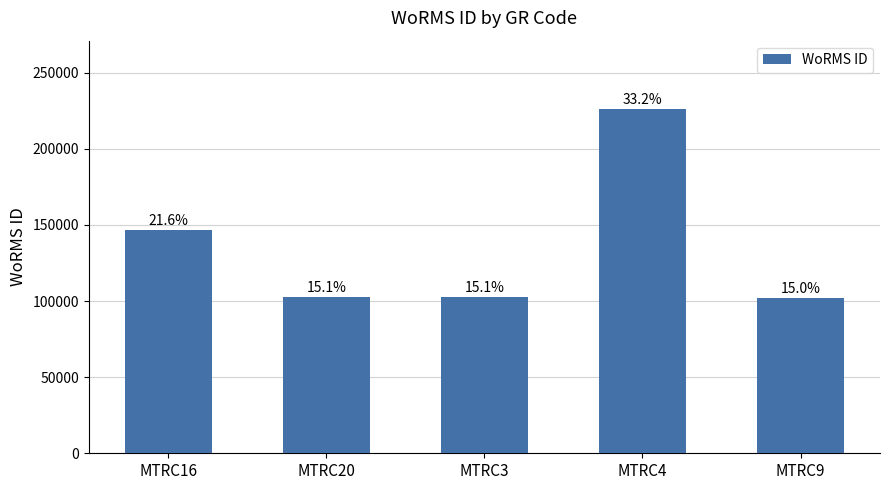

Are the bars horizontal?

No